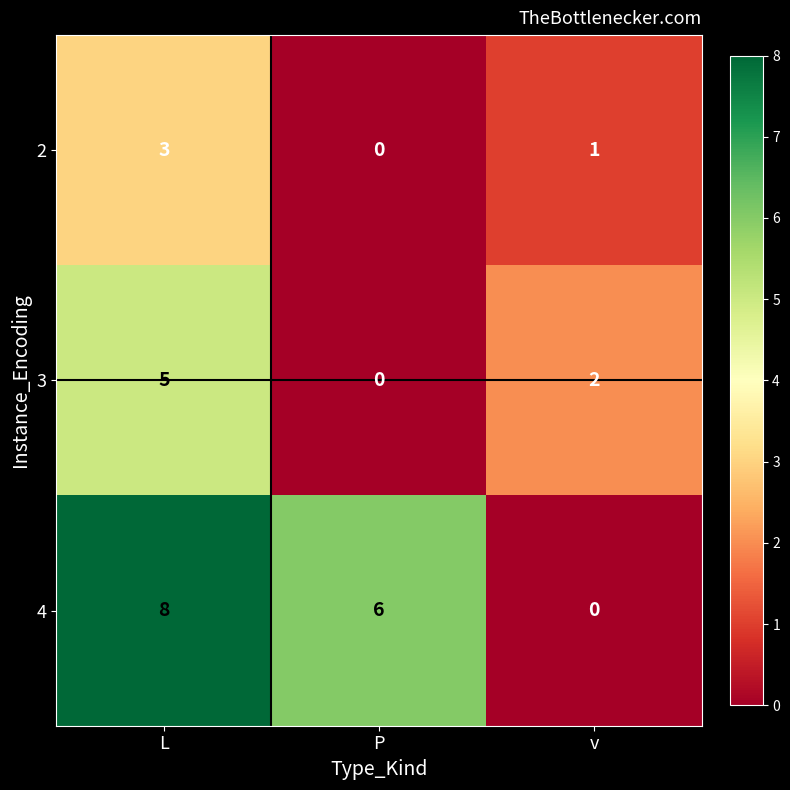

The 4 series shows 13 at L. True or false?

False